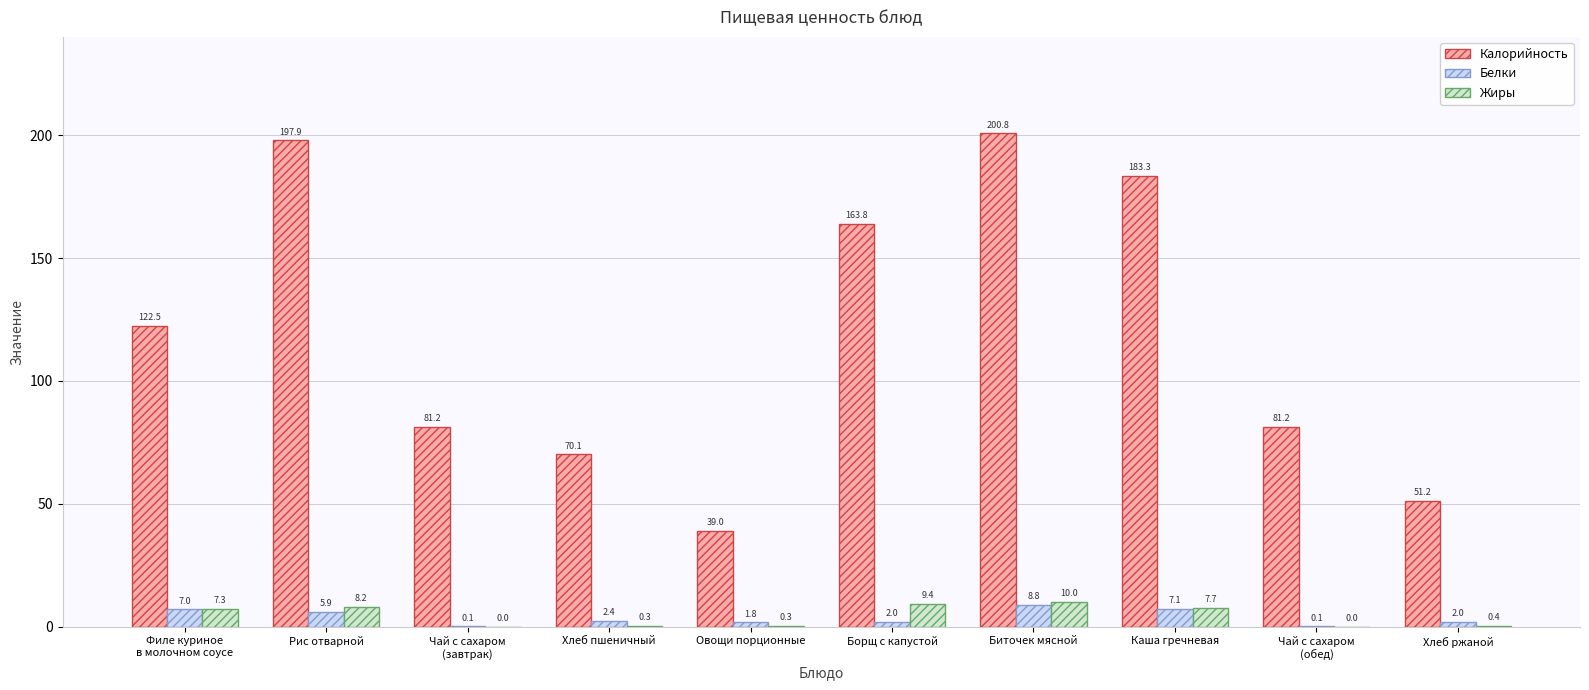

At which category is the sum across all series the highest?

Биточек мясной